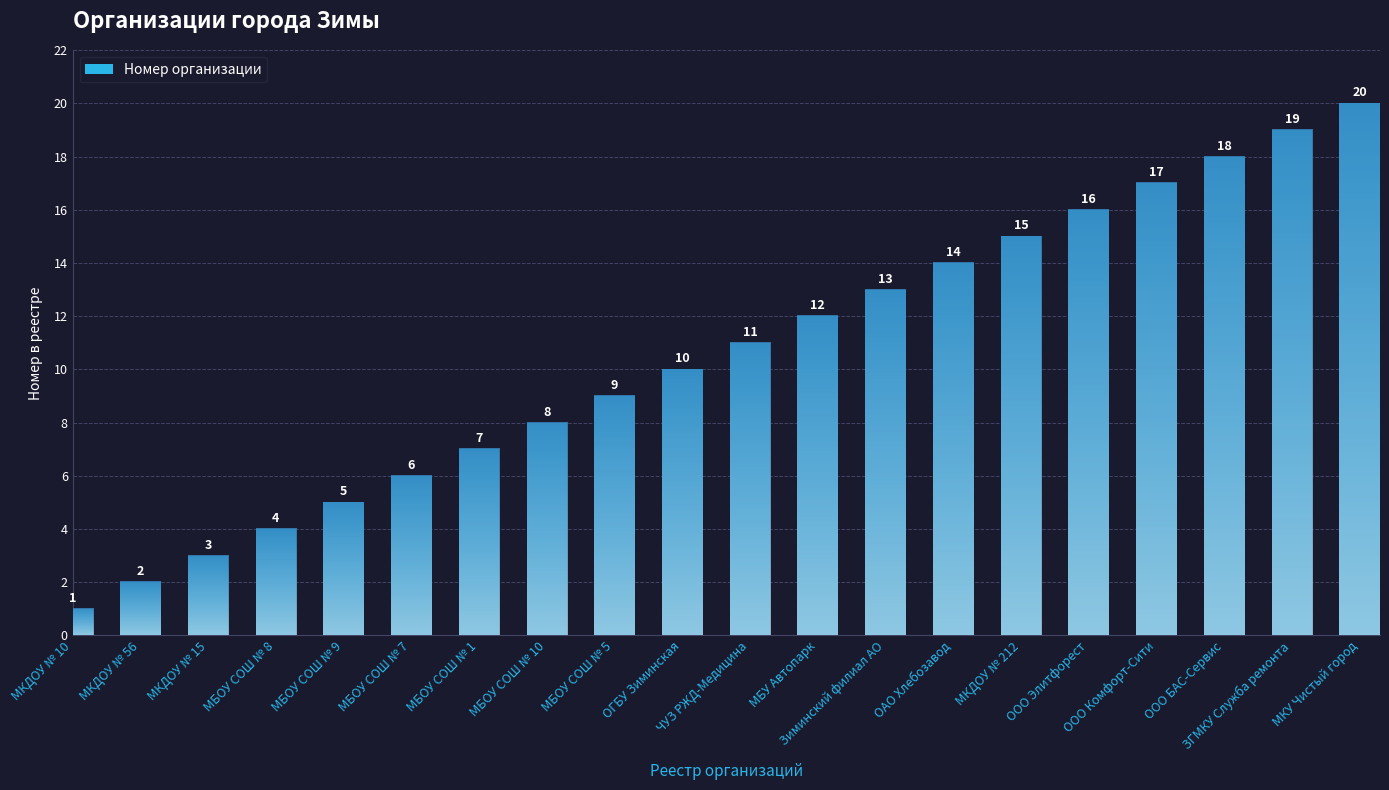

What is the label of the 7th bar from the left?

МБОУ СОШ № 1